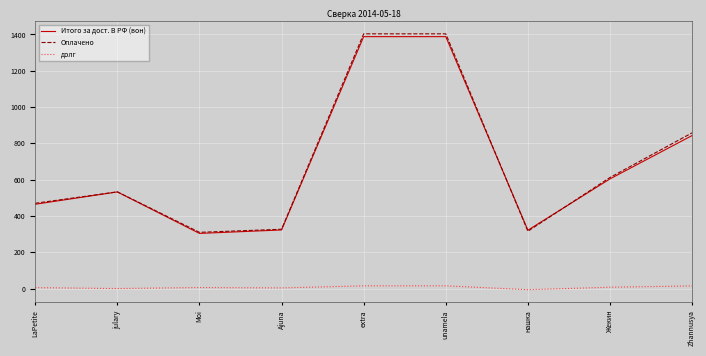

True or false: Итого за дост. В РФ (вон) has a value of 711.7 at LaPetite.

False